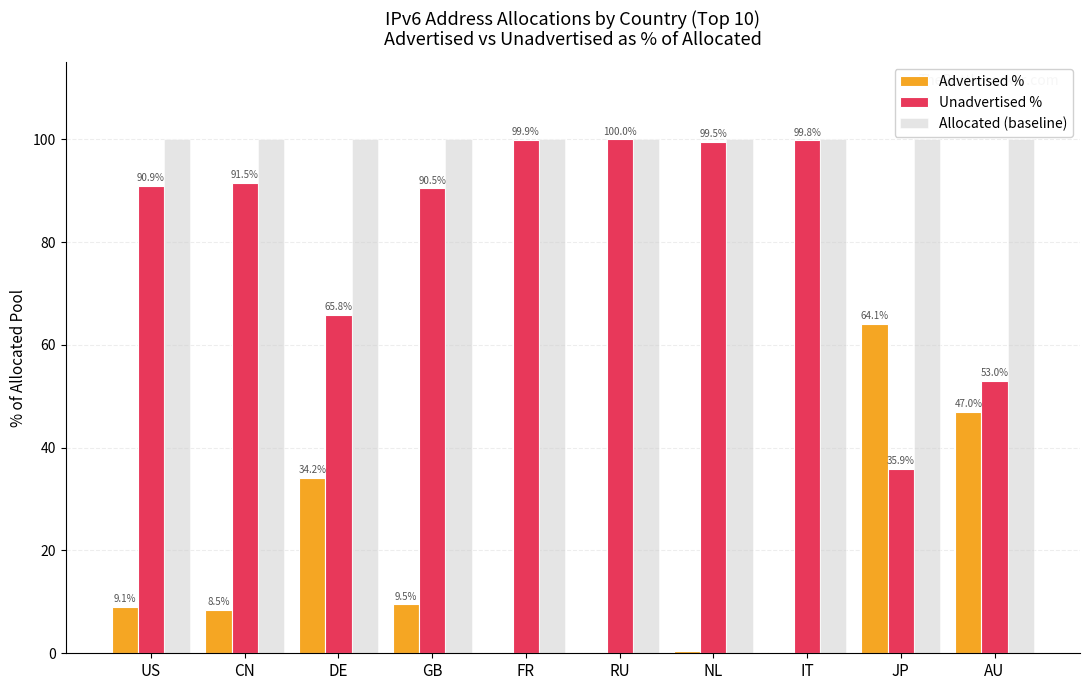

Are the bars grouped side by side (vs. stacked)?

Yes